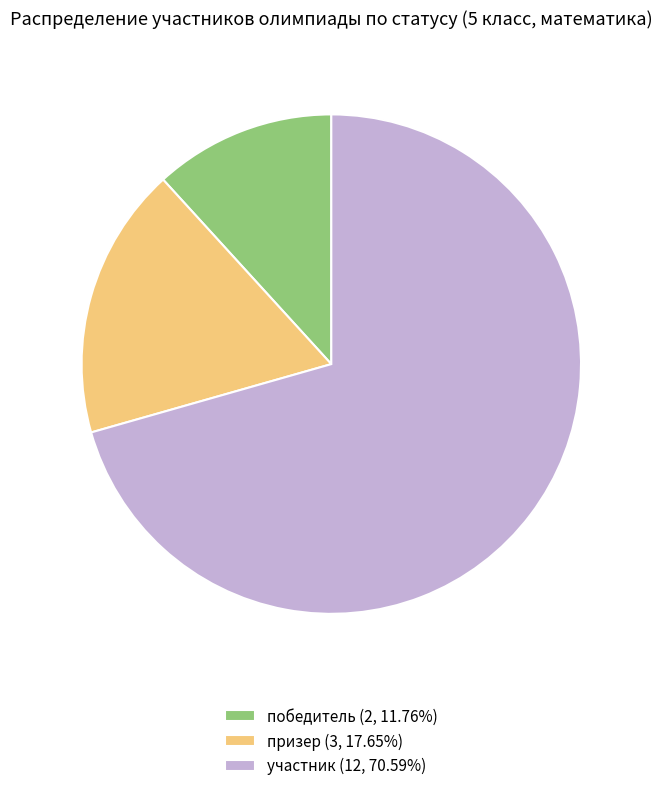

How many slices are in this pie chart?

3